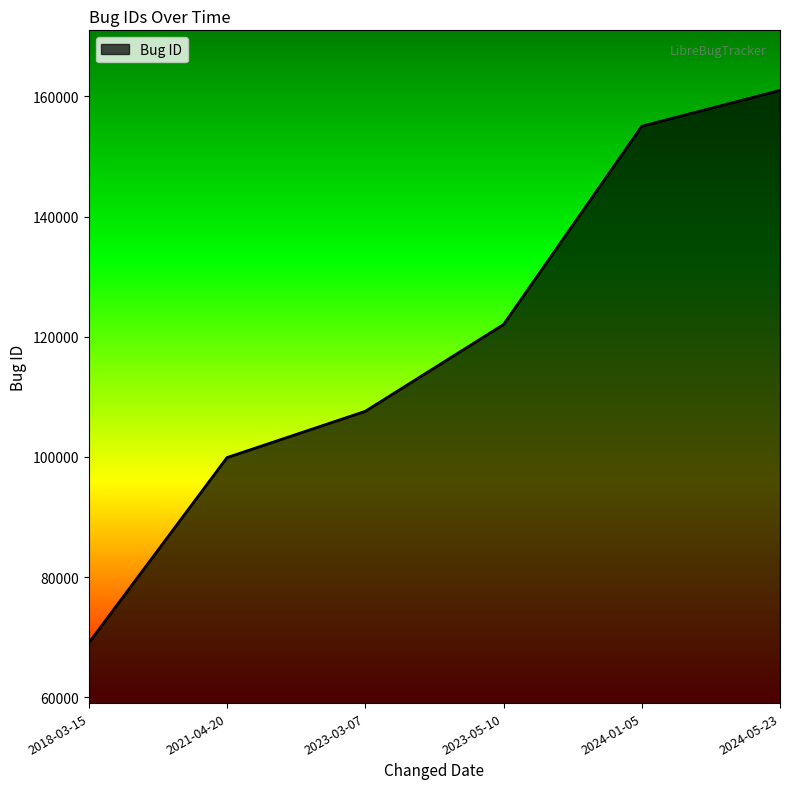

What is the difference between the maximum and minimum values?

91936